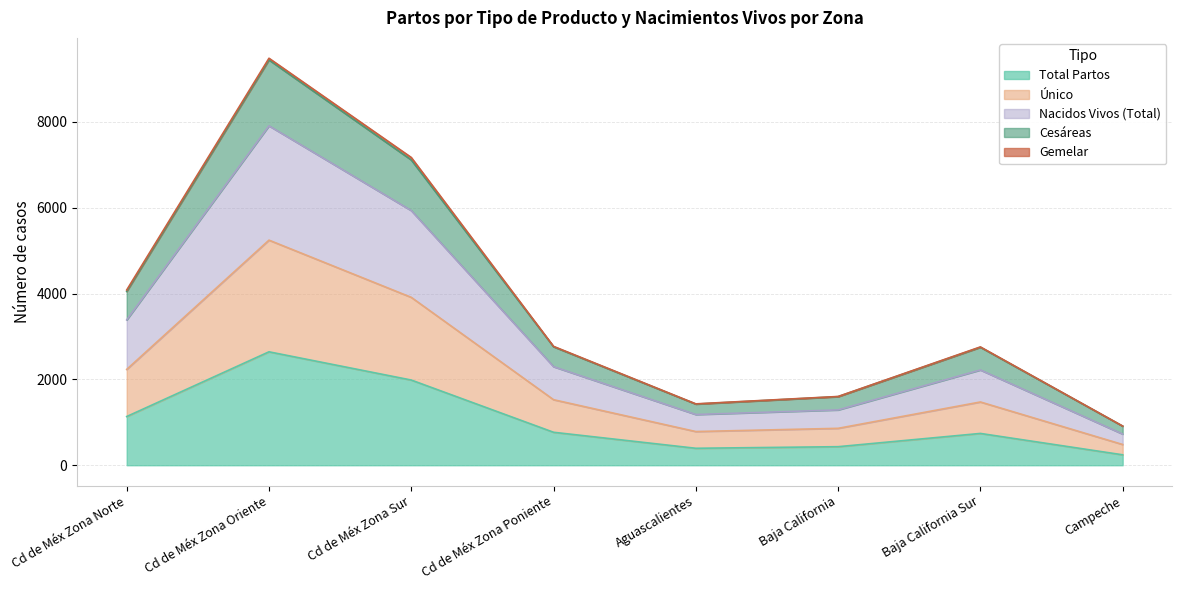

What is the highest value of the Total Partos series?

2643